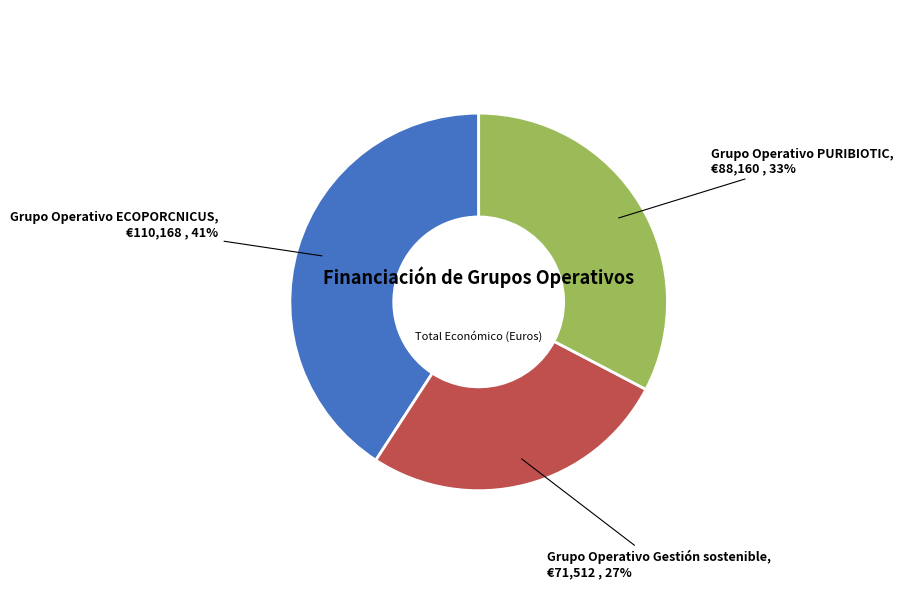

Is there any slice that represents more than half of the pie?

No